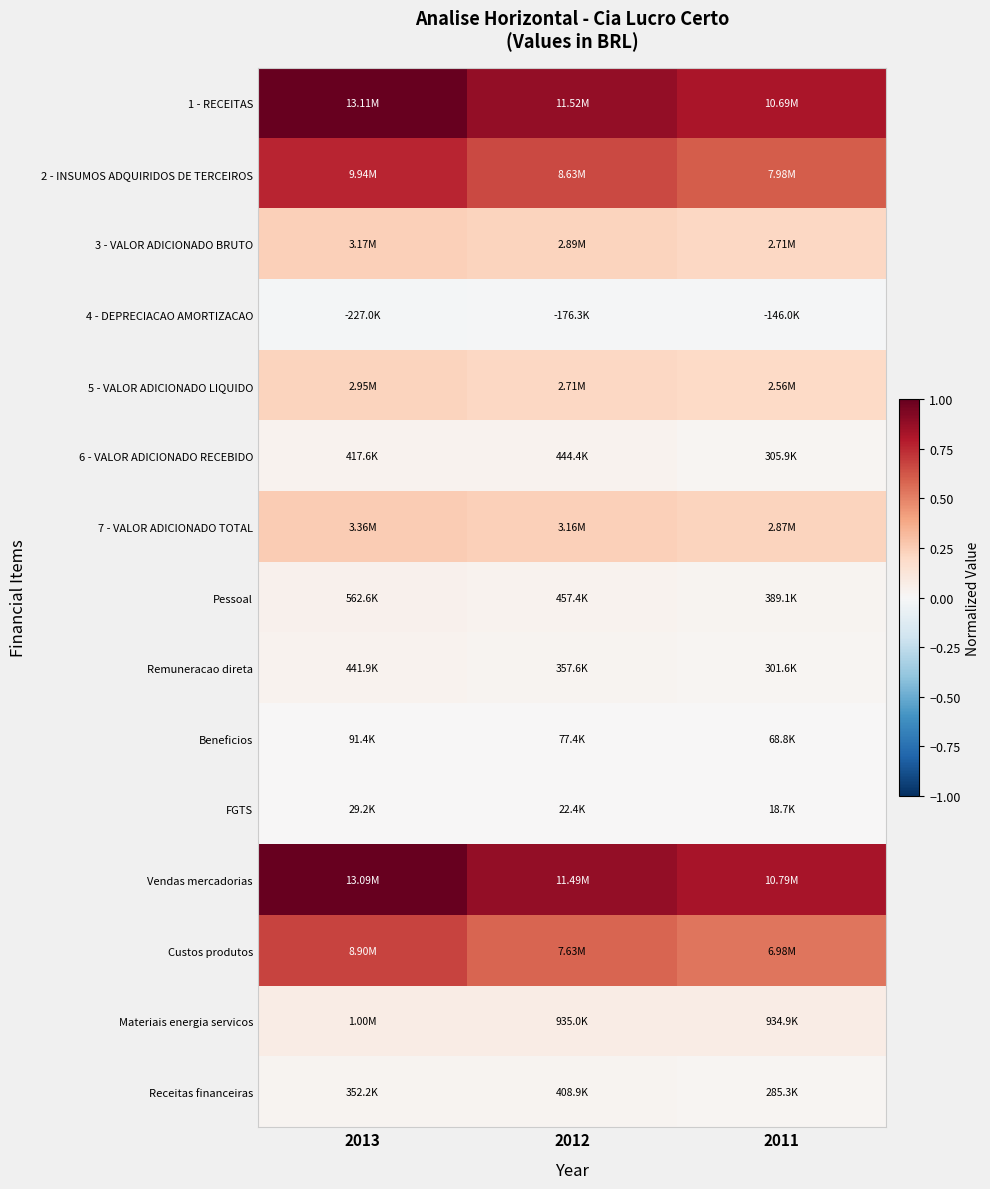

Count the number of data series in this chart.

15